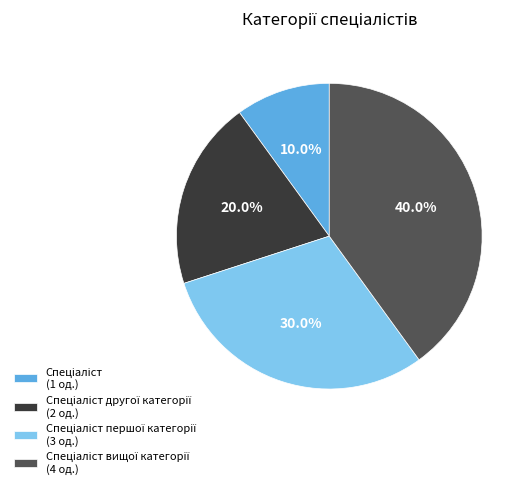

Does any single category account for the majority?

No